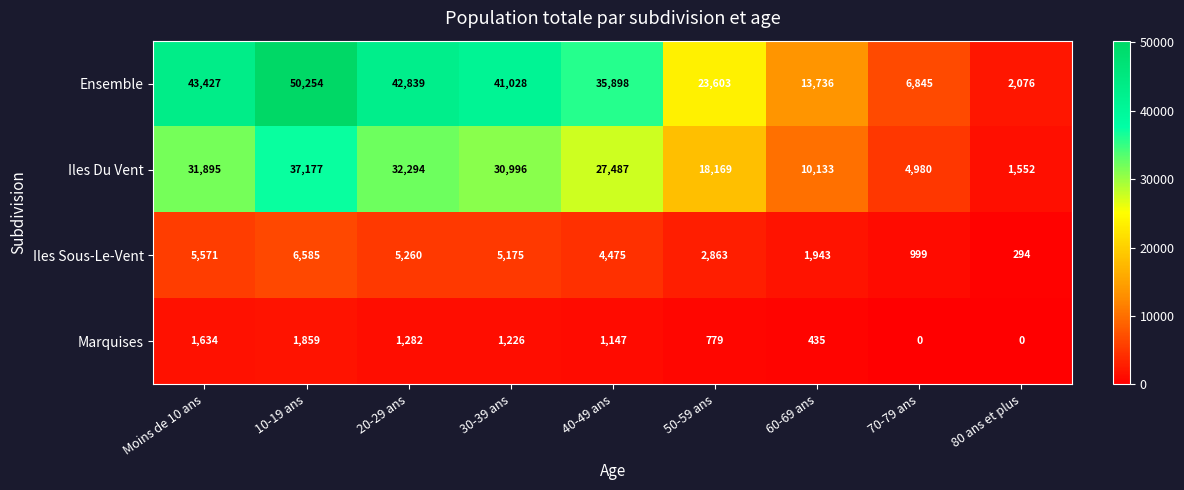

The Iles Du Vent series shows 2670 at 80 ans et plus. True or false?

False